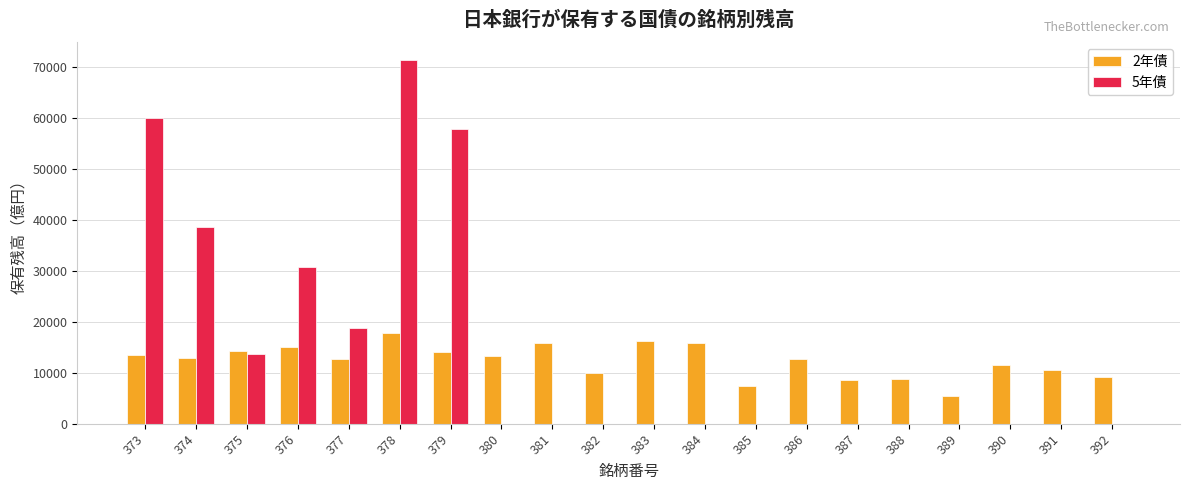

The value of 2年債 at 390 is 11582. True or false?

True